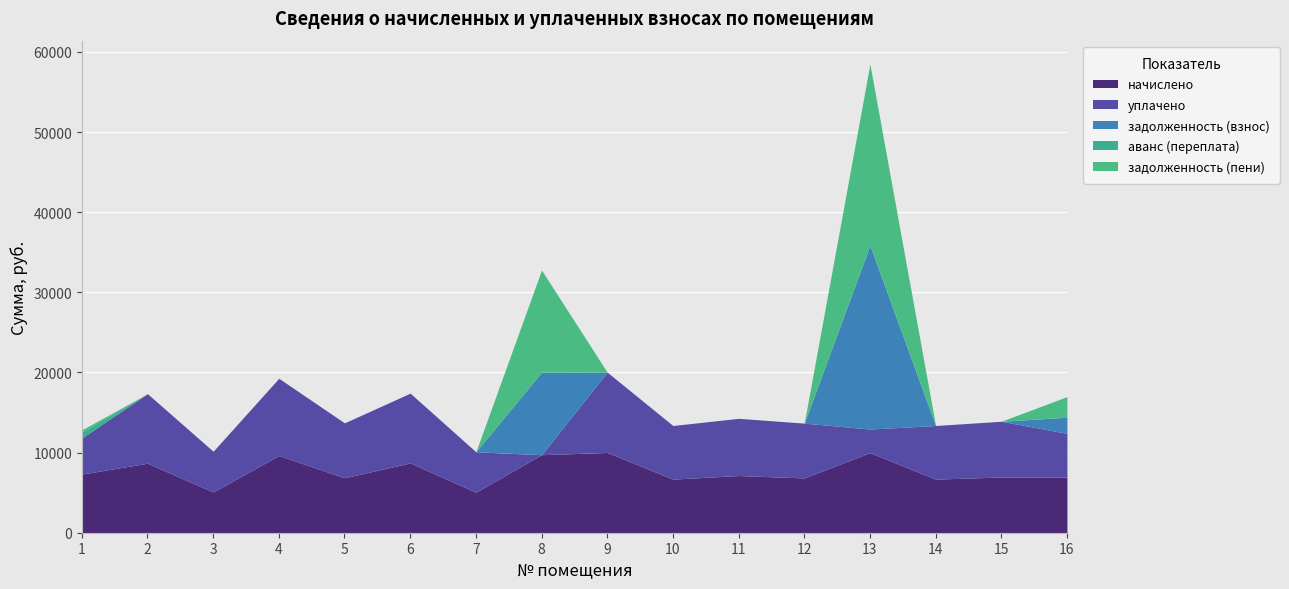

How many times do задолженность (взнос) and уплачено cross each other?

4